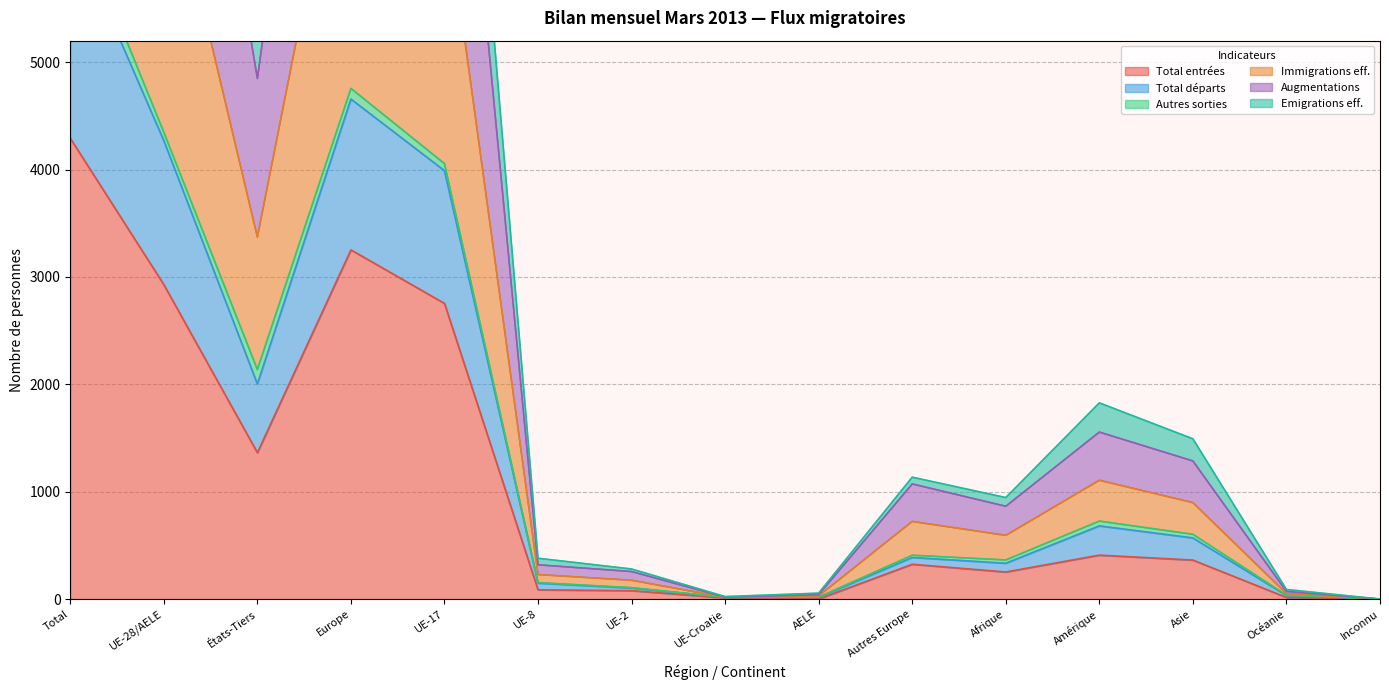

True or false: Augmentations has a value of 7037 at UE-28/AELE.

True